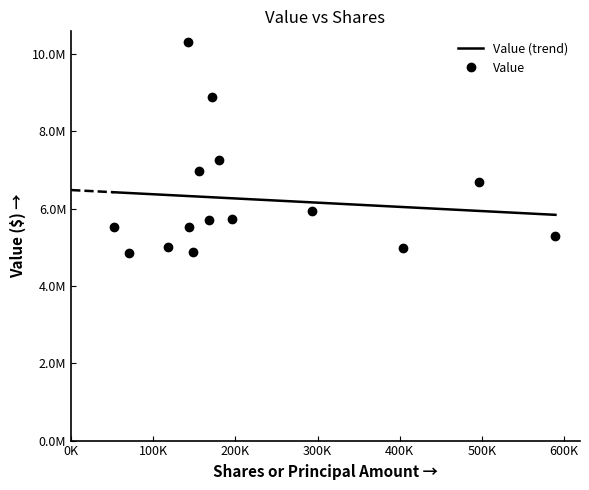

The chart shows a value of 5293000 at ACCO. True or false?

True